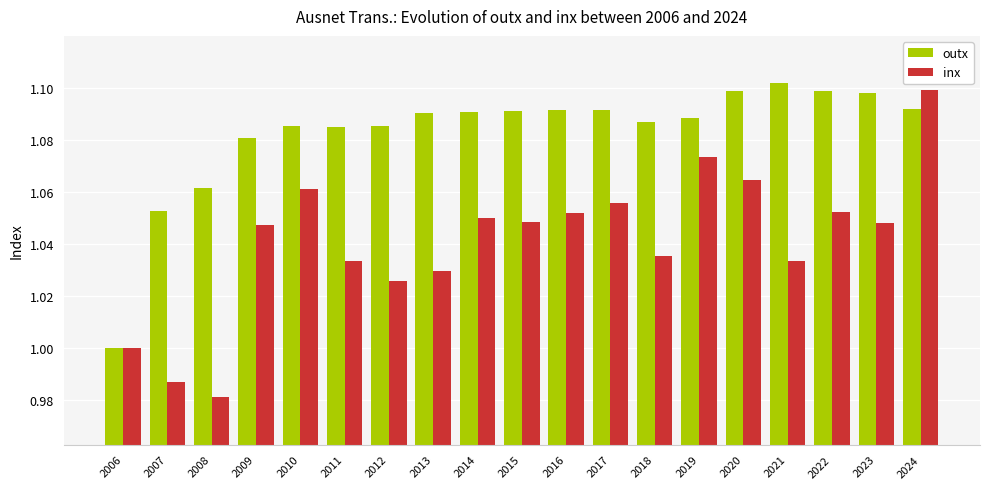

At 2008, list the series in order from largest to smallest.

outx, inx